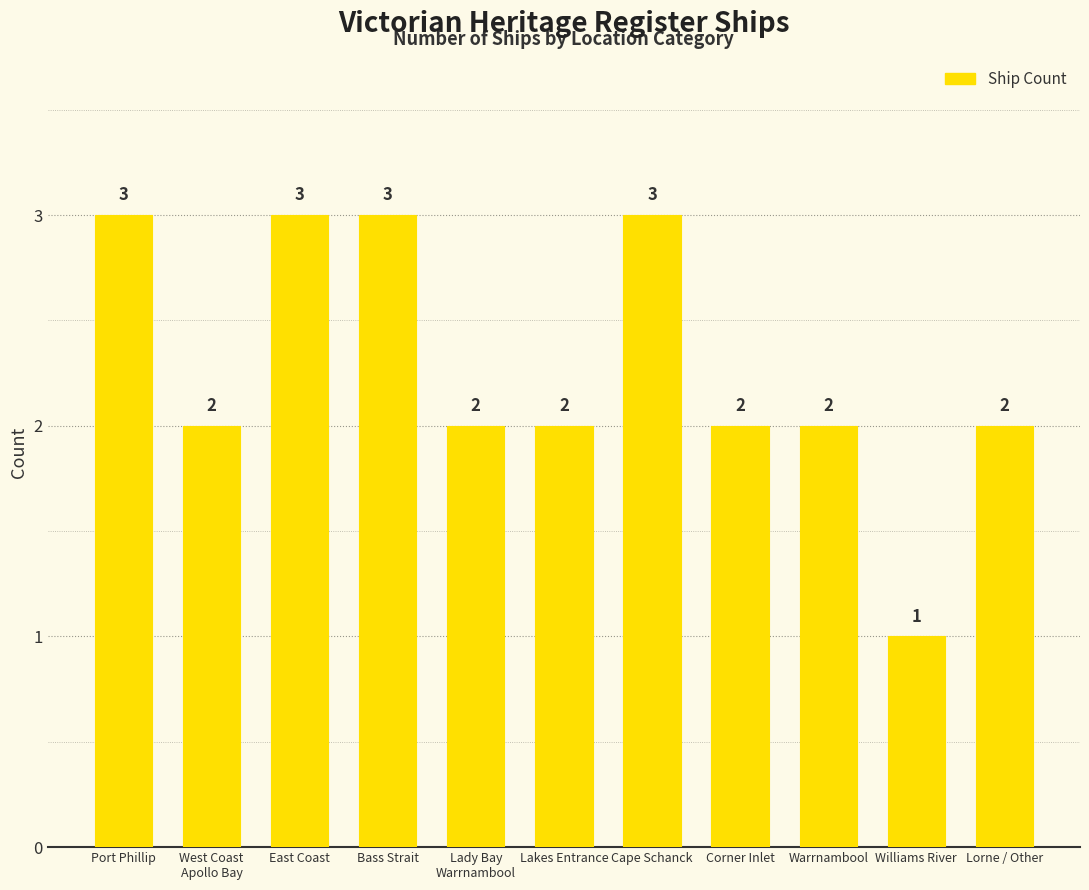

At which category does the chart reach its minimum across all series?

Williams River